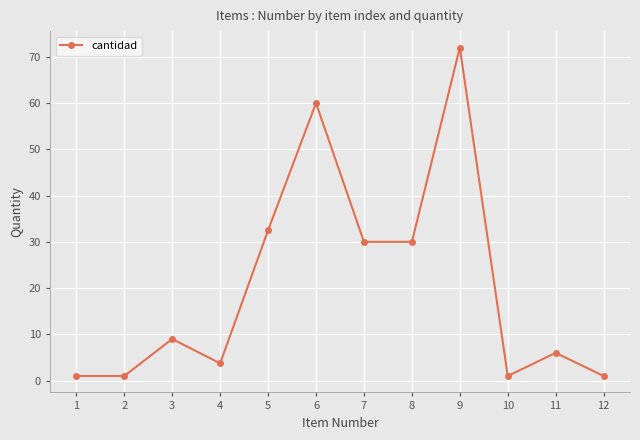

Reading left to right, extract all data points from this chart.

1.0	1.0	9.0	3.7	32.5	60.0	30.0	30.0	72.0	1.0	6.0	1.0